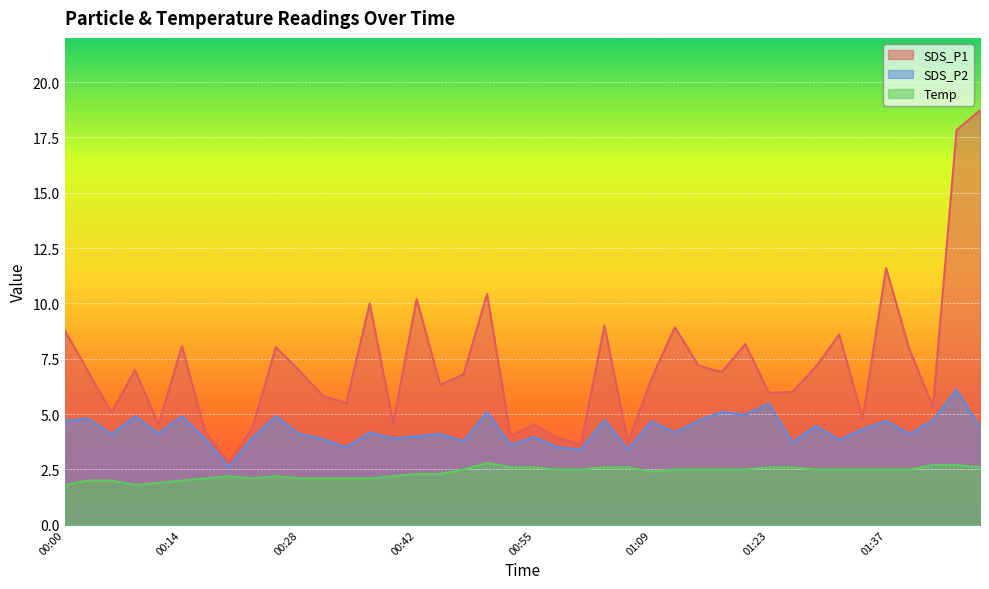

The SDS_P1 series shows 25.5 at 01:48. True or false?

False